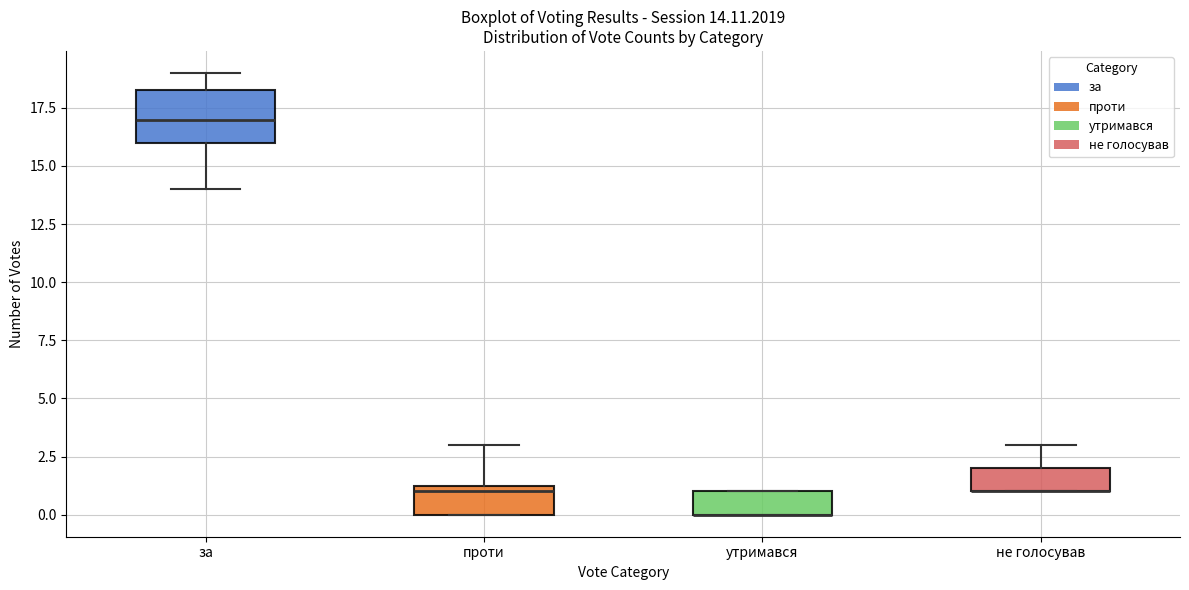

Comparing the boxes themselves (not the whiskers), which one is the tallest?

за